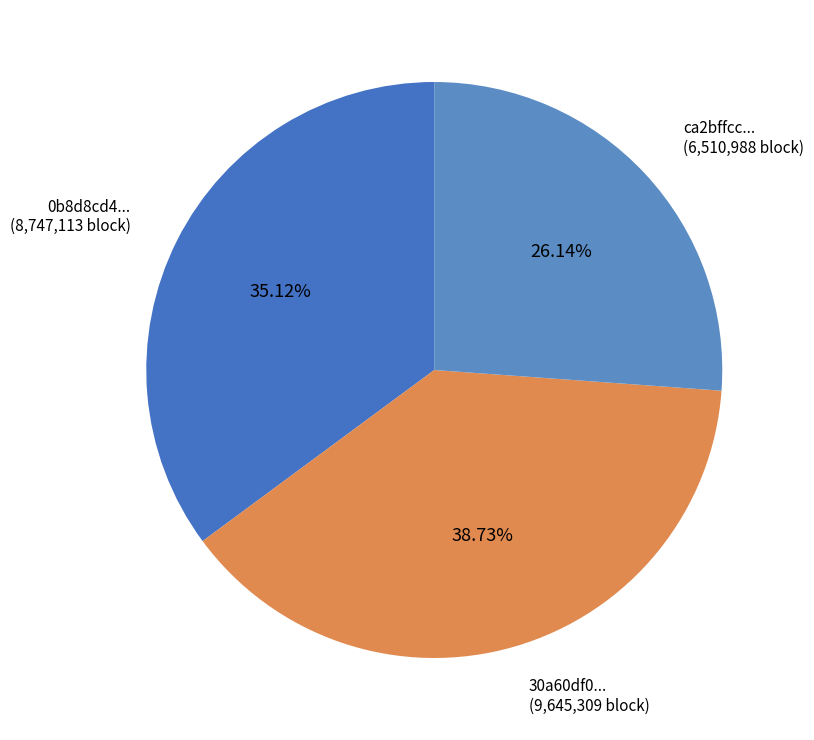

Do 0b8d8cd4... (8,747,113 block) and 30a60df0... (9,645,309 block) together represent more than half of the pie?

Yes